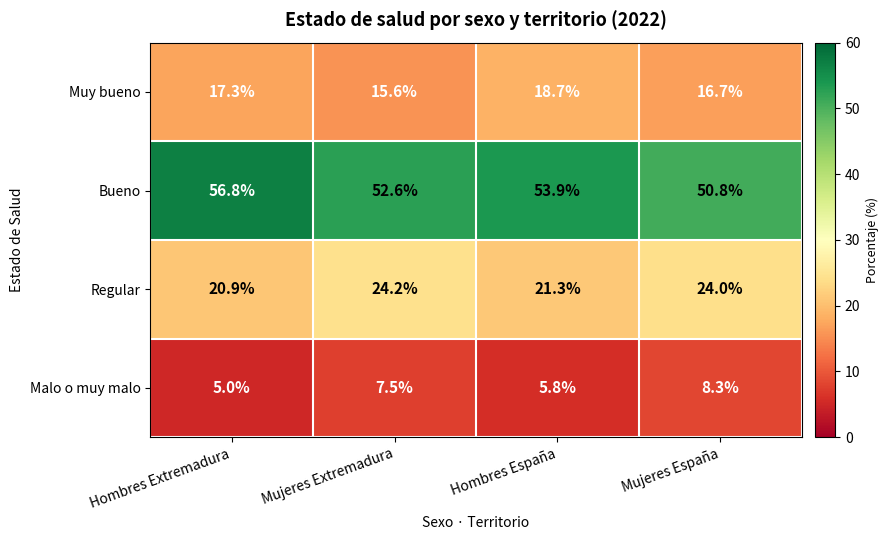

Rank the series at Hombres Extremadura from lowest to highest value.

Malo o muy malo, Muy bueno, Regular, Bueno